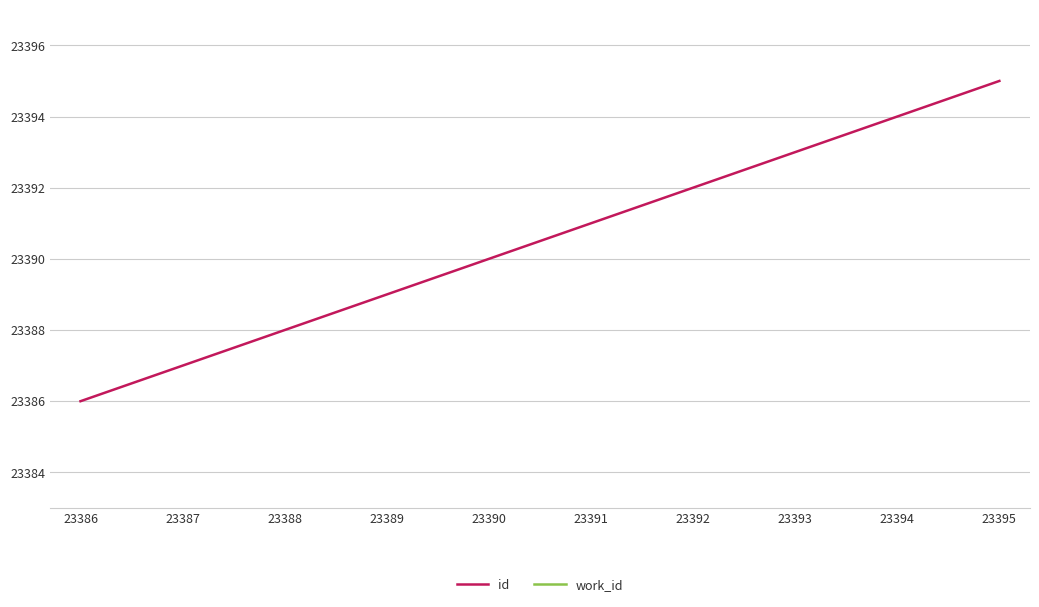

True or false: id and work_id cross at least once.

False